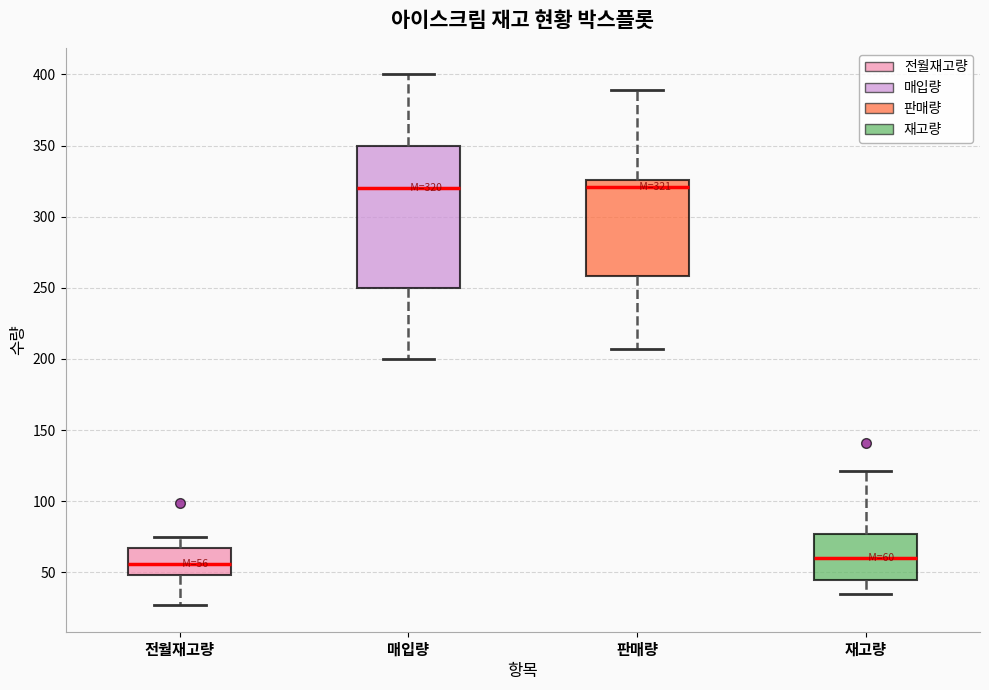

Comparing the boxes themselves (not the whiskers), which one is the tallest?

매입량